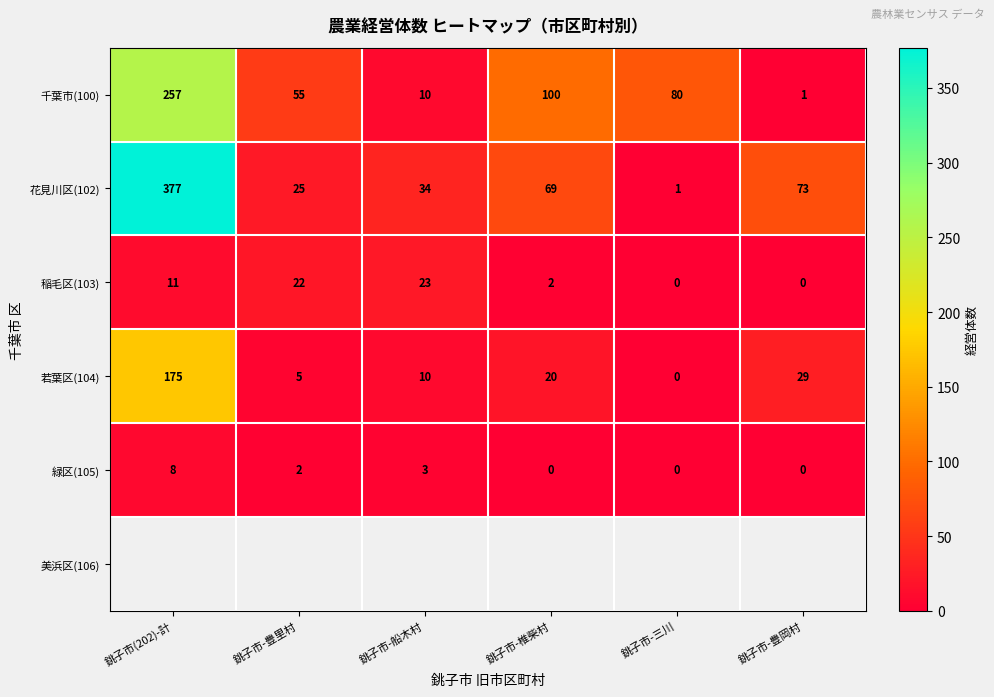

What is the sum of all 千葉市(100) values?

503